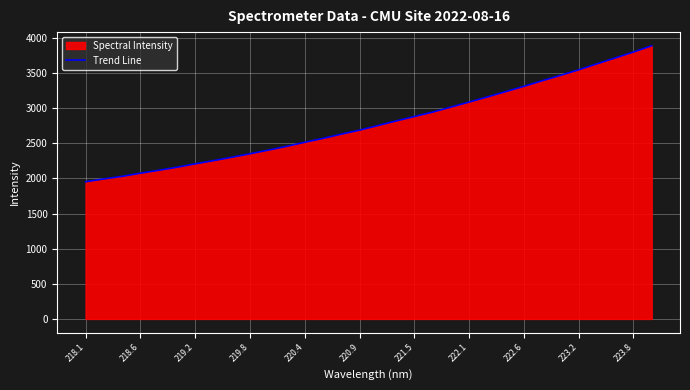

Reading right to left, what are all the values shown in this chart?

3888.6	3798.9	3714.6	3631.3	3546.1	3467.2	3390.5	3311.2	3235.5	3160.3	3087.2	3015.9	2944.2	2881.2	2818.4	2752.9	2687.7	2630.5	2570.7	2514.8	2456.4	2402.8	2351.1	2301.0	2253.4	2207.5	2159.5	2115.8	2074.4	2029.7	1992.8	1952.4